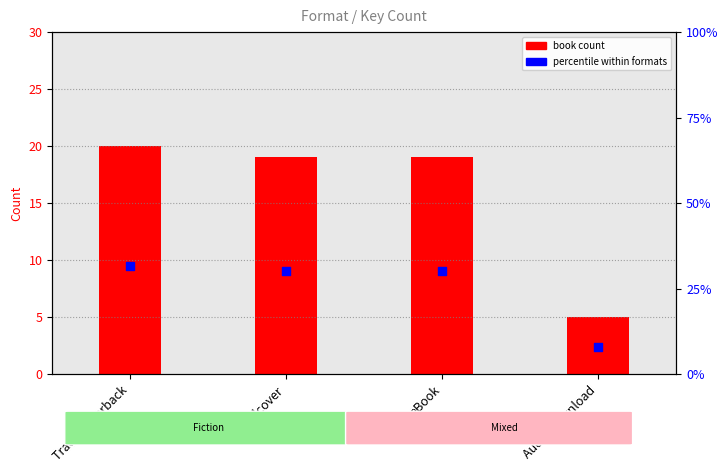

What are all the series names shown in the legend?

book count, percentile within formats